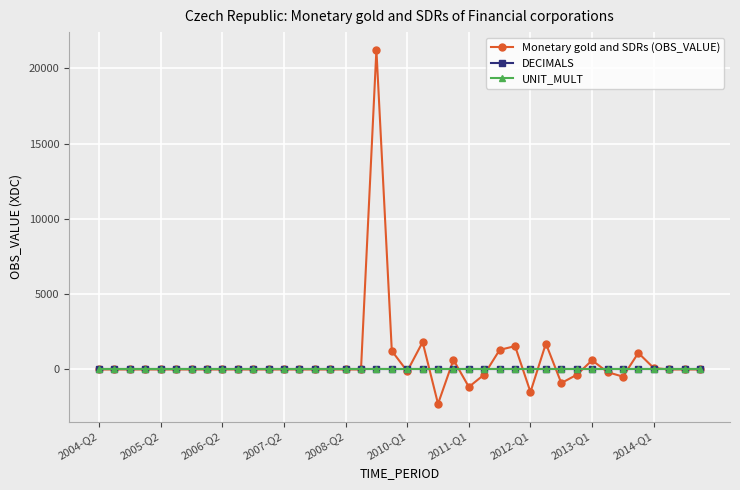

What is the minimum value shown in the chart?

-2285